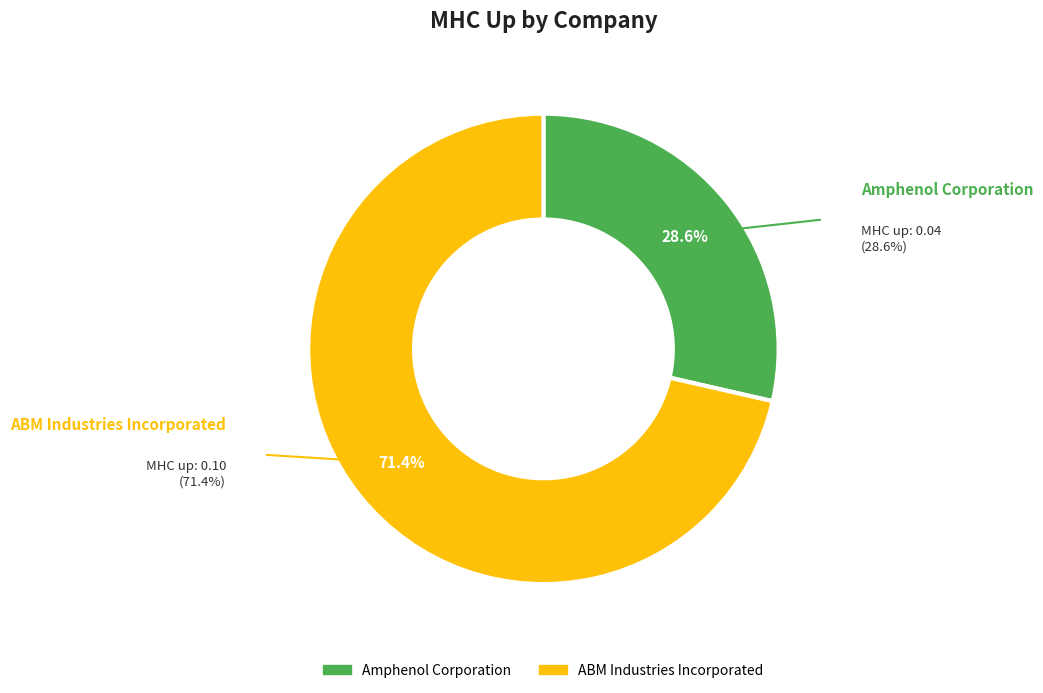

What is the total percentage of ABM Industries Incorporated and Amphenol Corporation?

100.0%